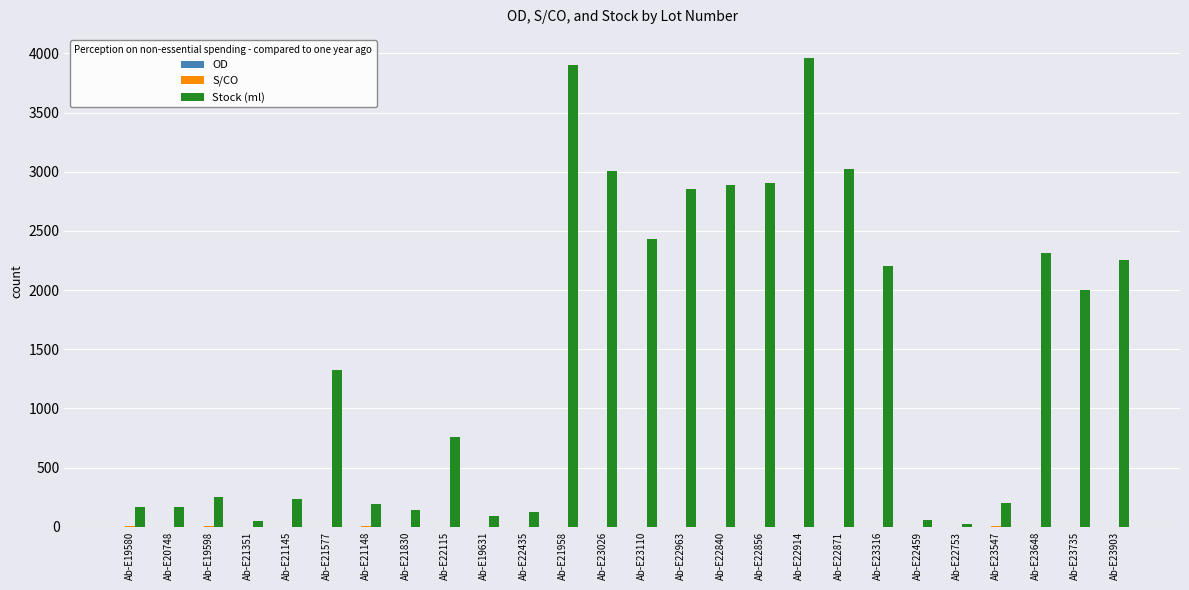

Is it true that Stock (ml) equals 2885.7 at Ab-E22840?

True